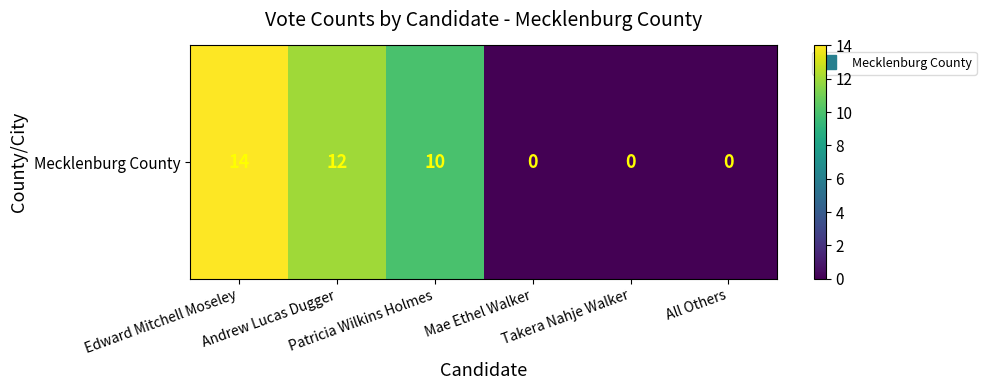

Reading left to right, what are all the values shown in this chart?

Edward Mitchell Moseley=14	Andrew Lucas Dugger=12	Patricia Wilkins Holmes=10	Mae Ethel Walker=0	Takera Nahje Walker=0	All Others=0